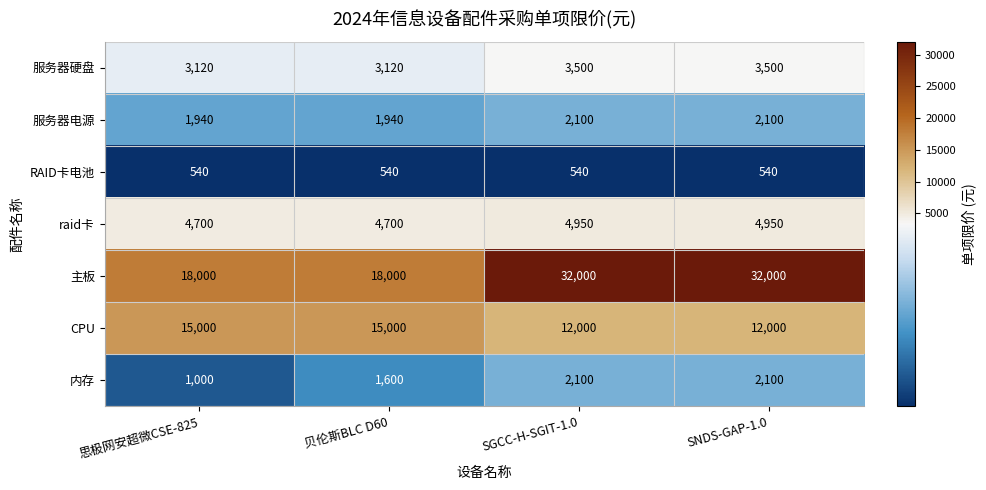

What is the smallest value displayed?

540